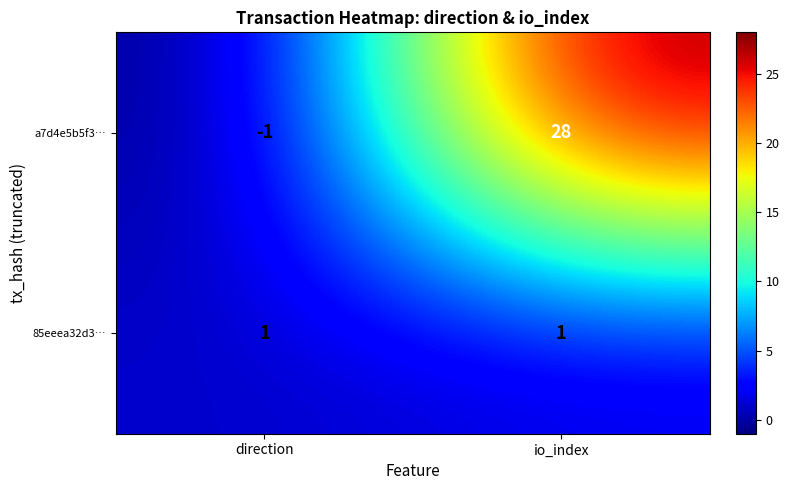

The value of 85eeea32d3… at io_index is 1. True or false?

True